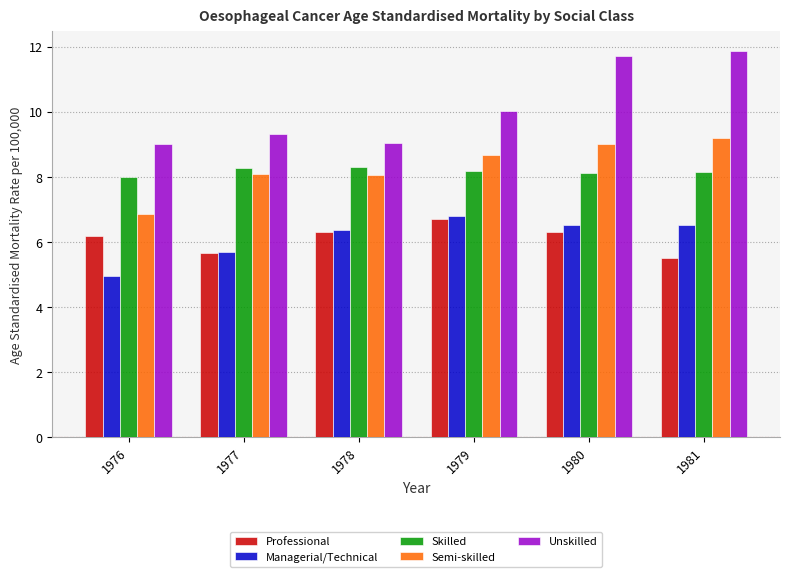

Between 1977 and 1978, which series saw the biggest shift?

Managerial/Technical